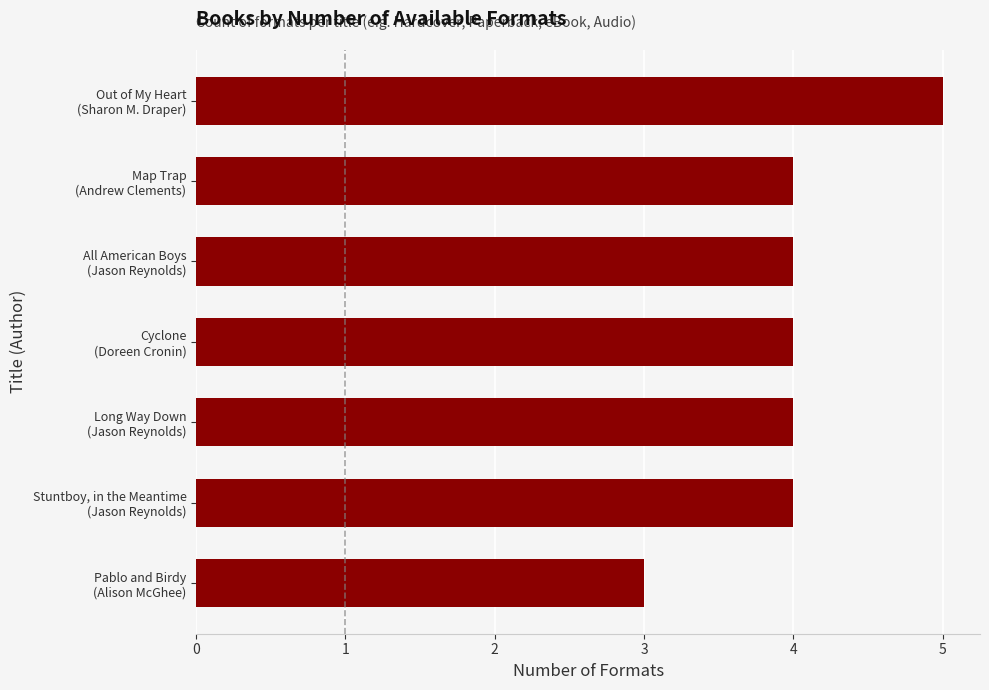

Reading bottom to top, list all the values displayed in this chart.

3	4	4	4	4	4	5